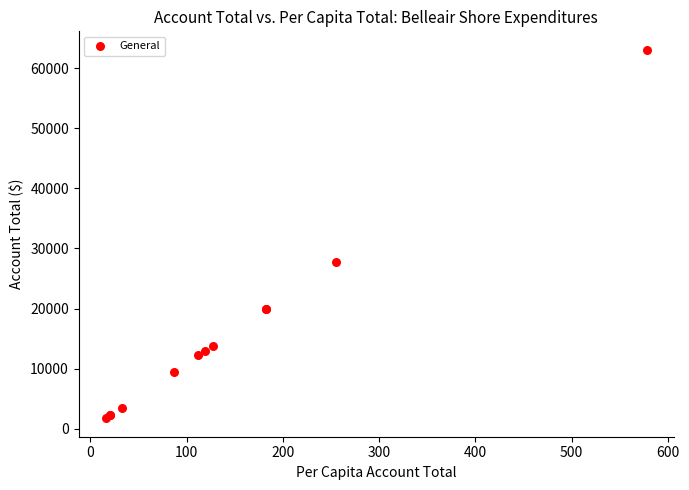

What Y value in the scatter plot is closest to 32398?

27824